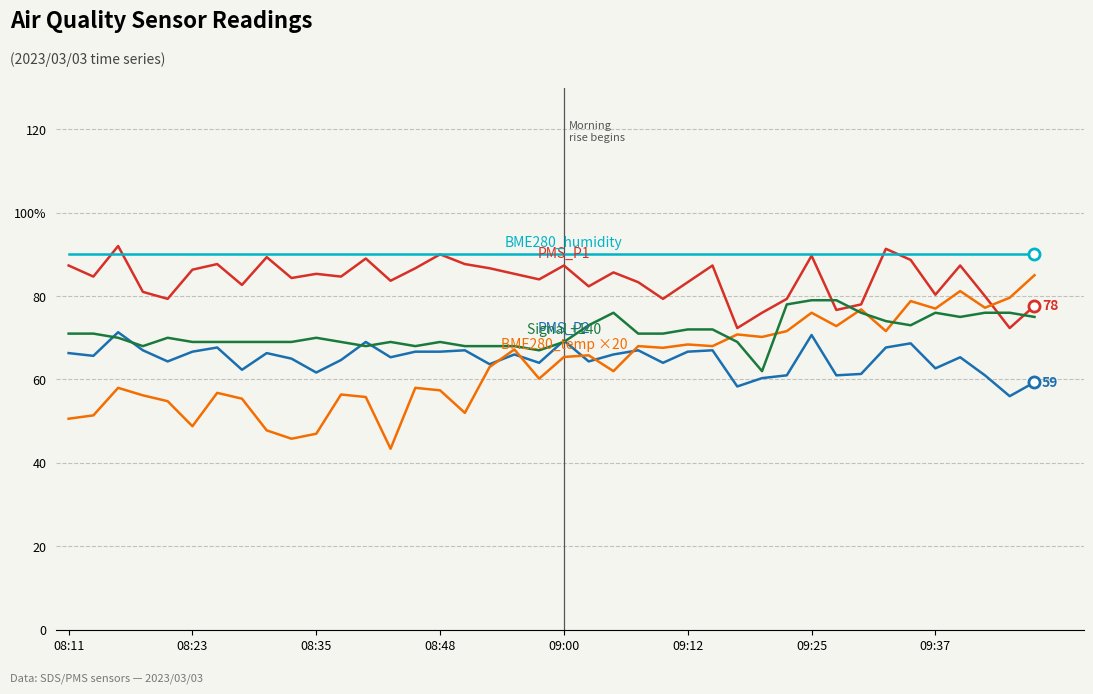

Is it true that PMS_P2 equals 36.1 at 32?

False